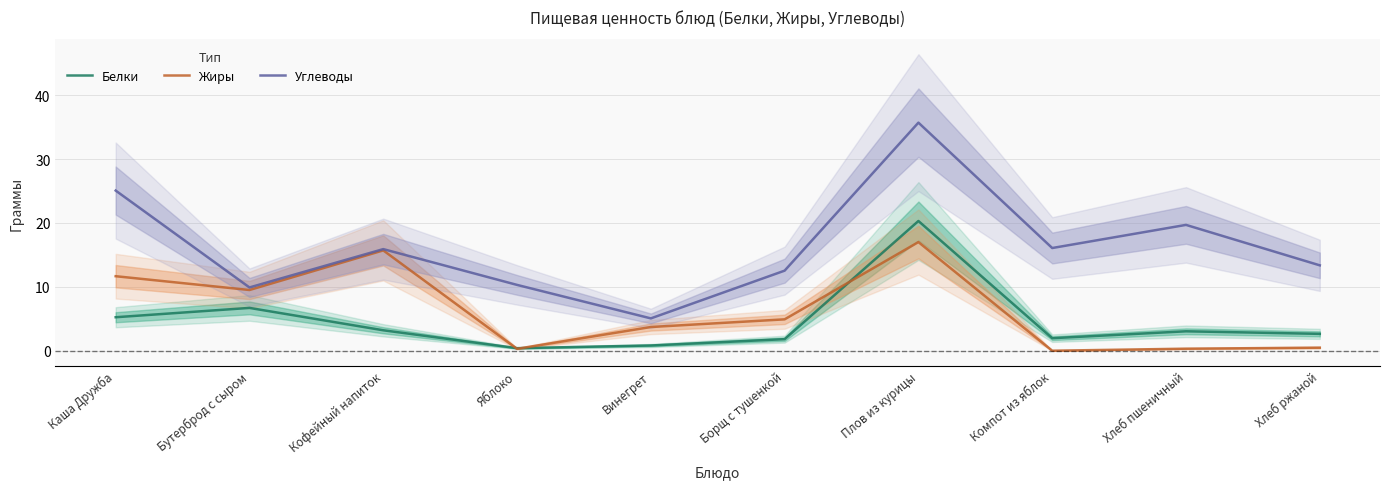

Between Хлеб ржаной and Хлеб пшеничный, which is larger?

Хлеб пшеничный